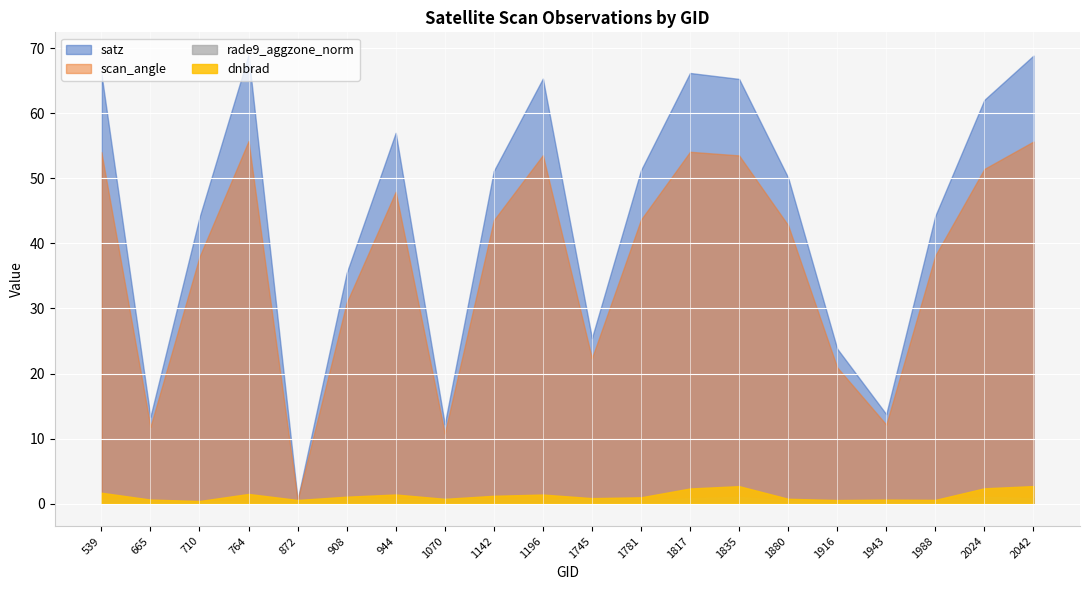

How many series are shown in this chart?

4